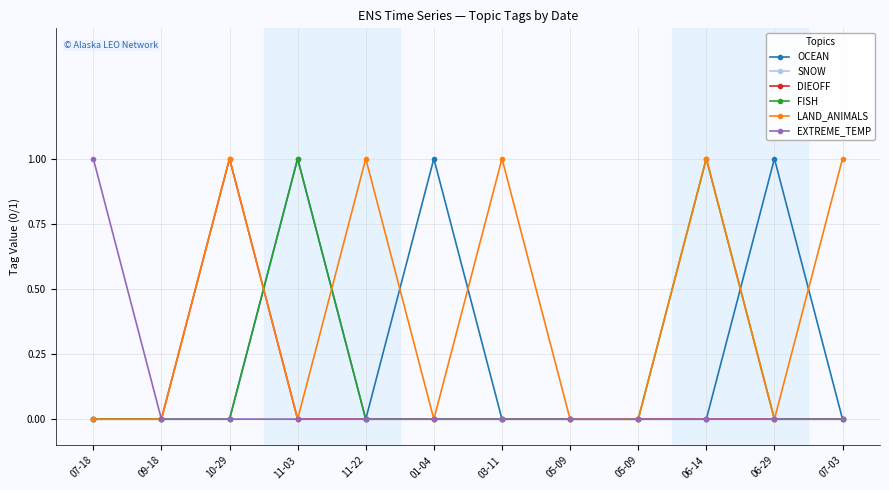

What are all the series names shown in the legend?

OCEAN, SNOW, DIEOFF, FISH, LAND_ANIMALS, EXTREME_TEMP